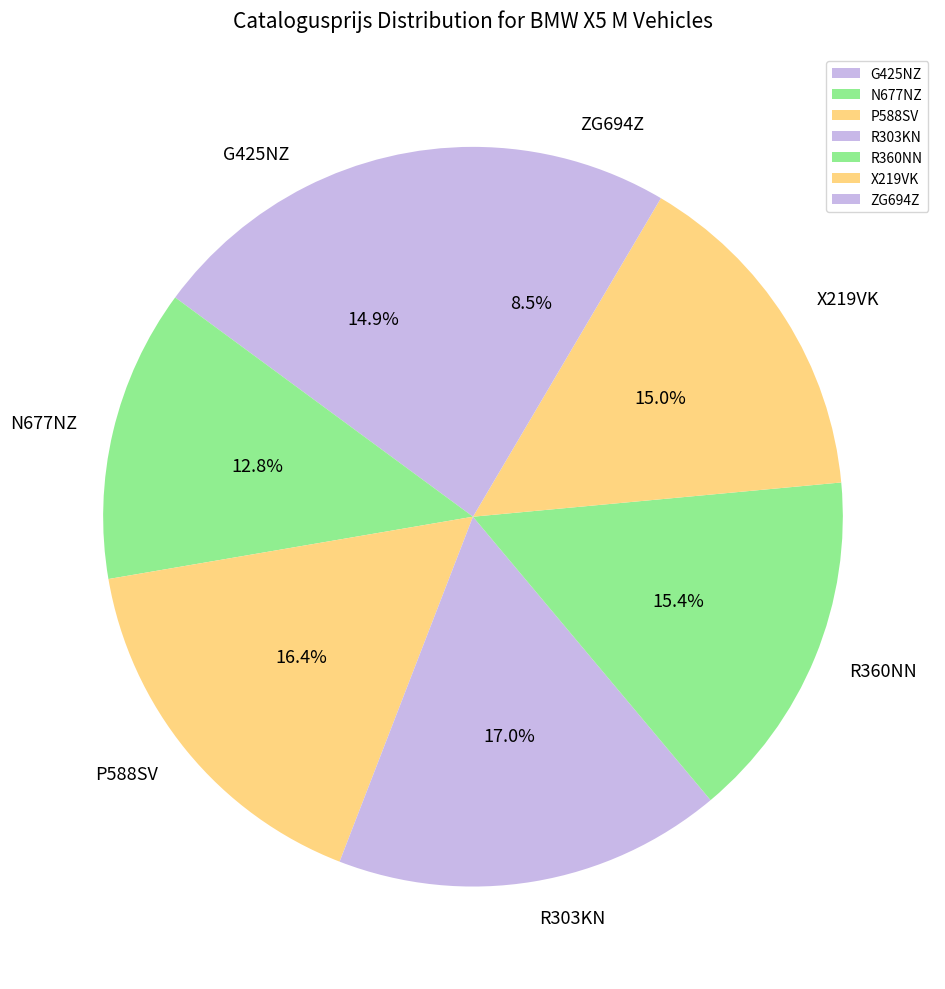

What is the largest slice in the pie chart?

R303KN